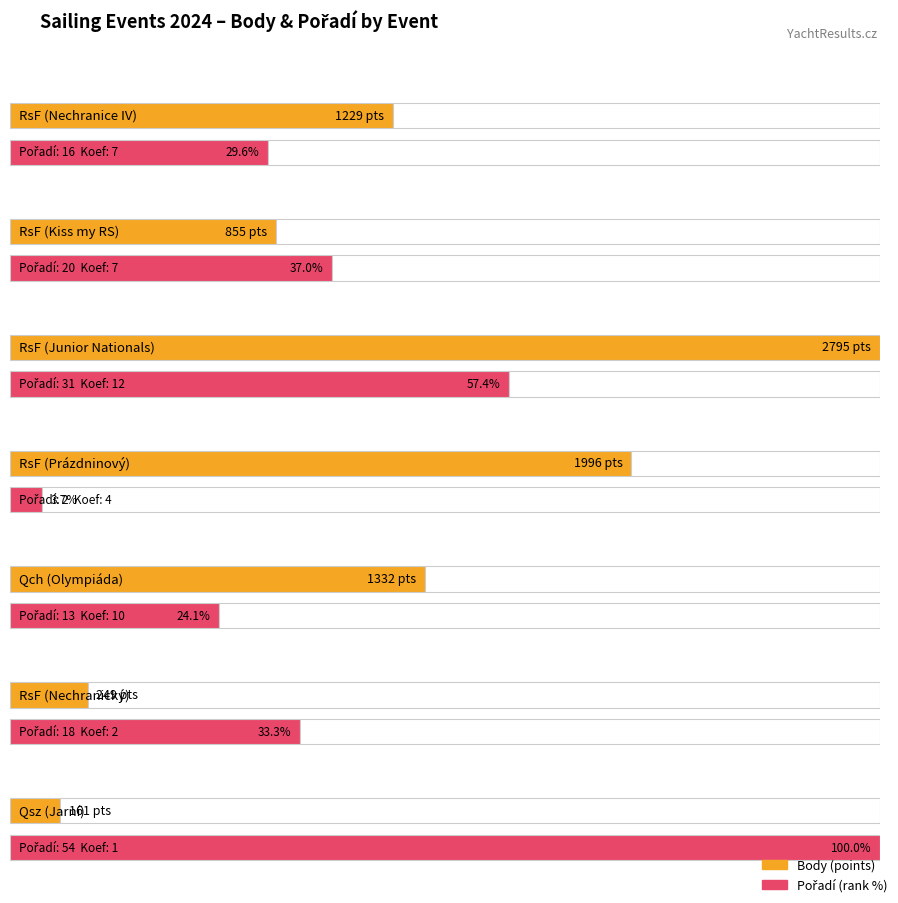

Reading left to right, list all the values displayed in this chart.

1229	855	2795	1996	1332	249	161